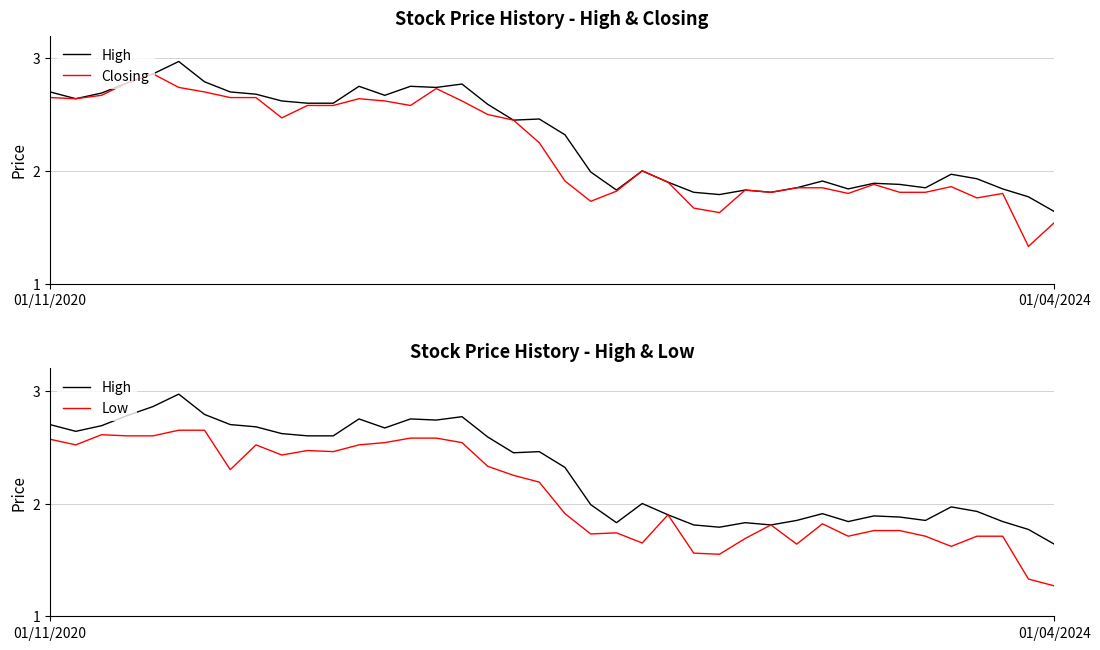

What position from the left is 21?

22